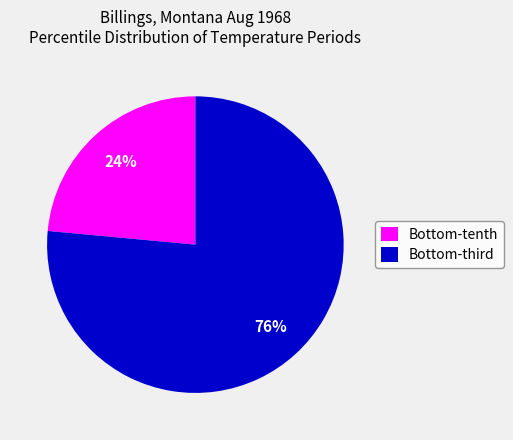

Which slice is the smallest?

Bottom-tenth